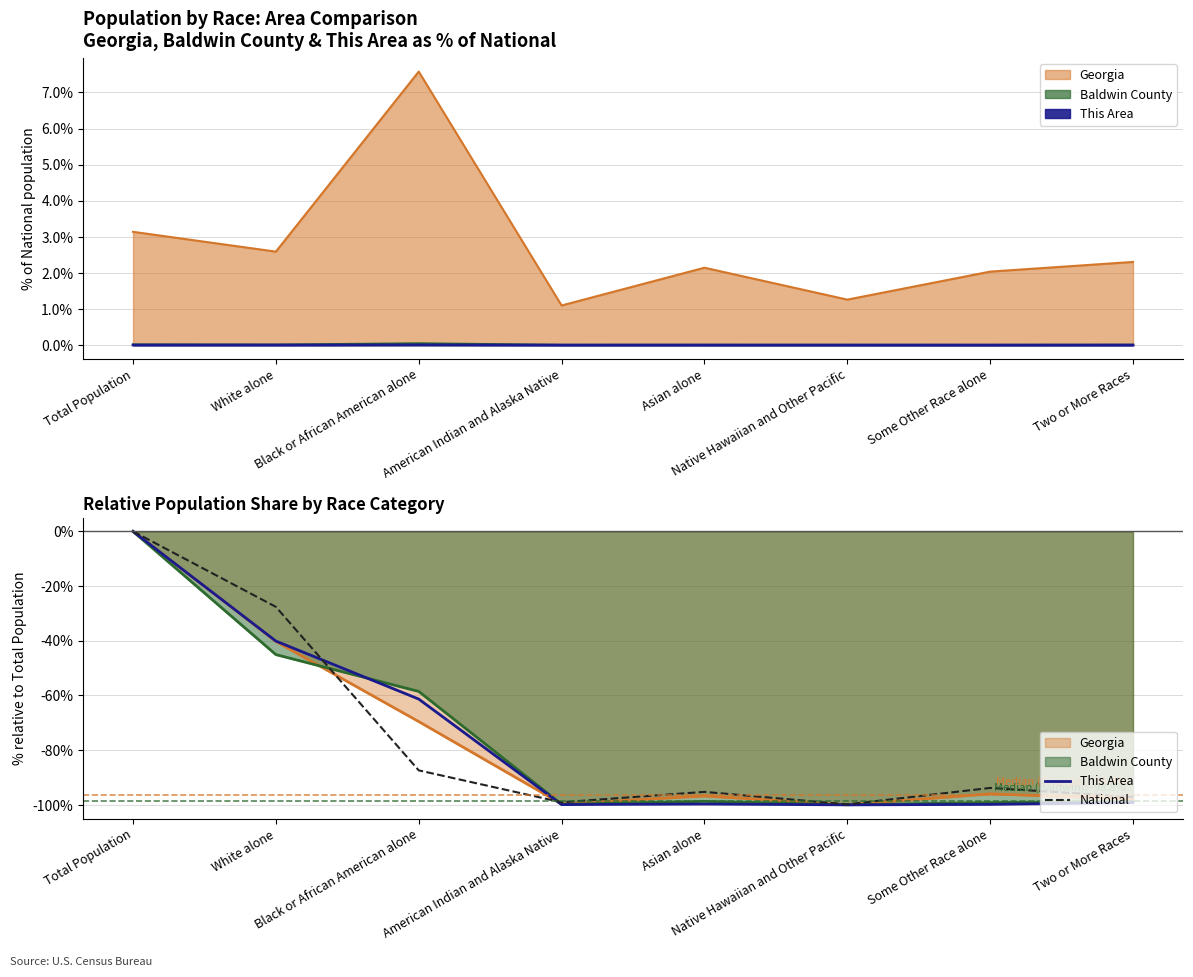

How many data points does each series have?

8